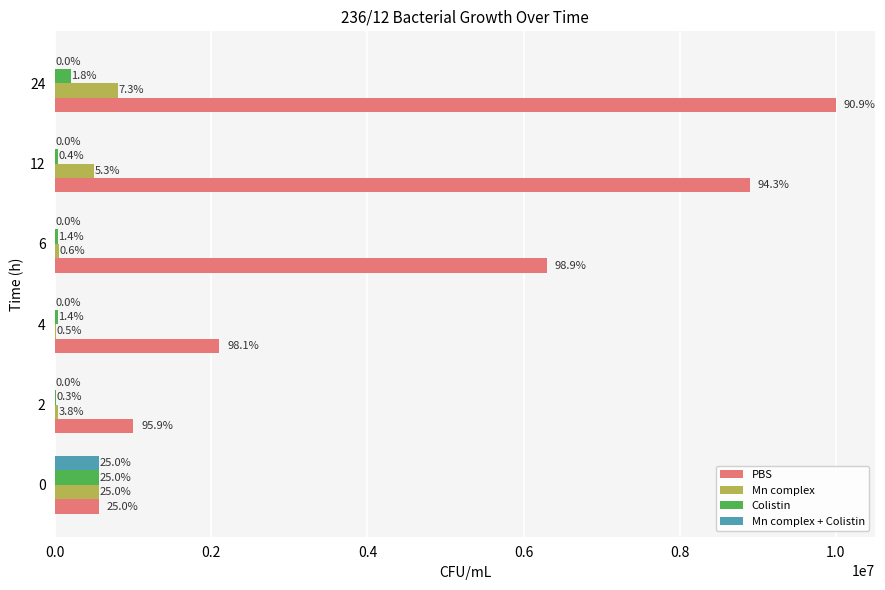

What is the sum of all Mn complex + Colistin values?

560023